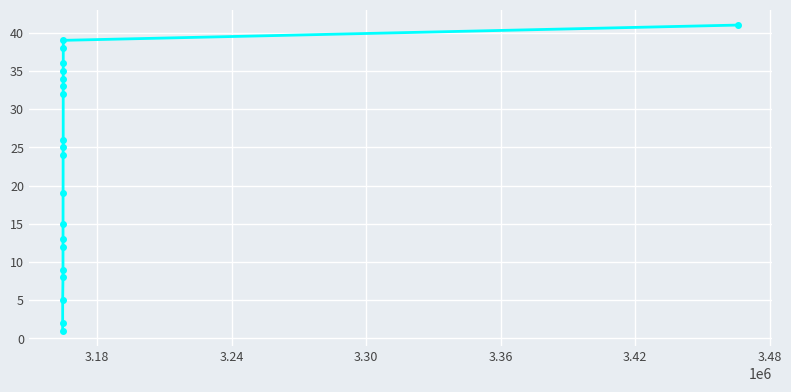

What is the value of the 3rd point from the left?

5